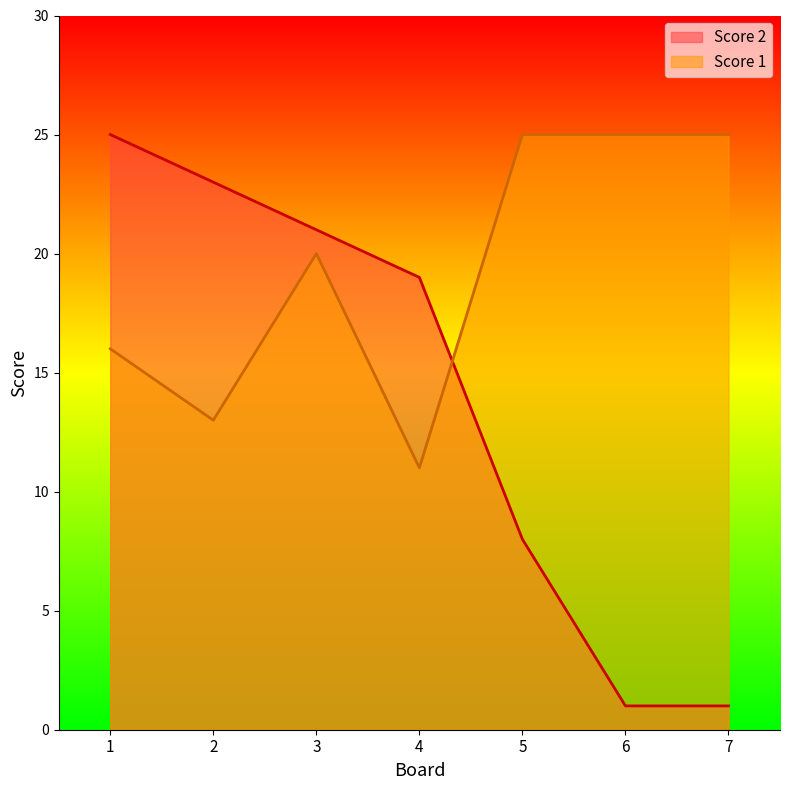

Is the value of Score 2 at 7 greater than the value of Score 1 at 5?

No